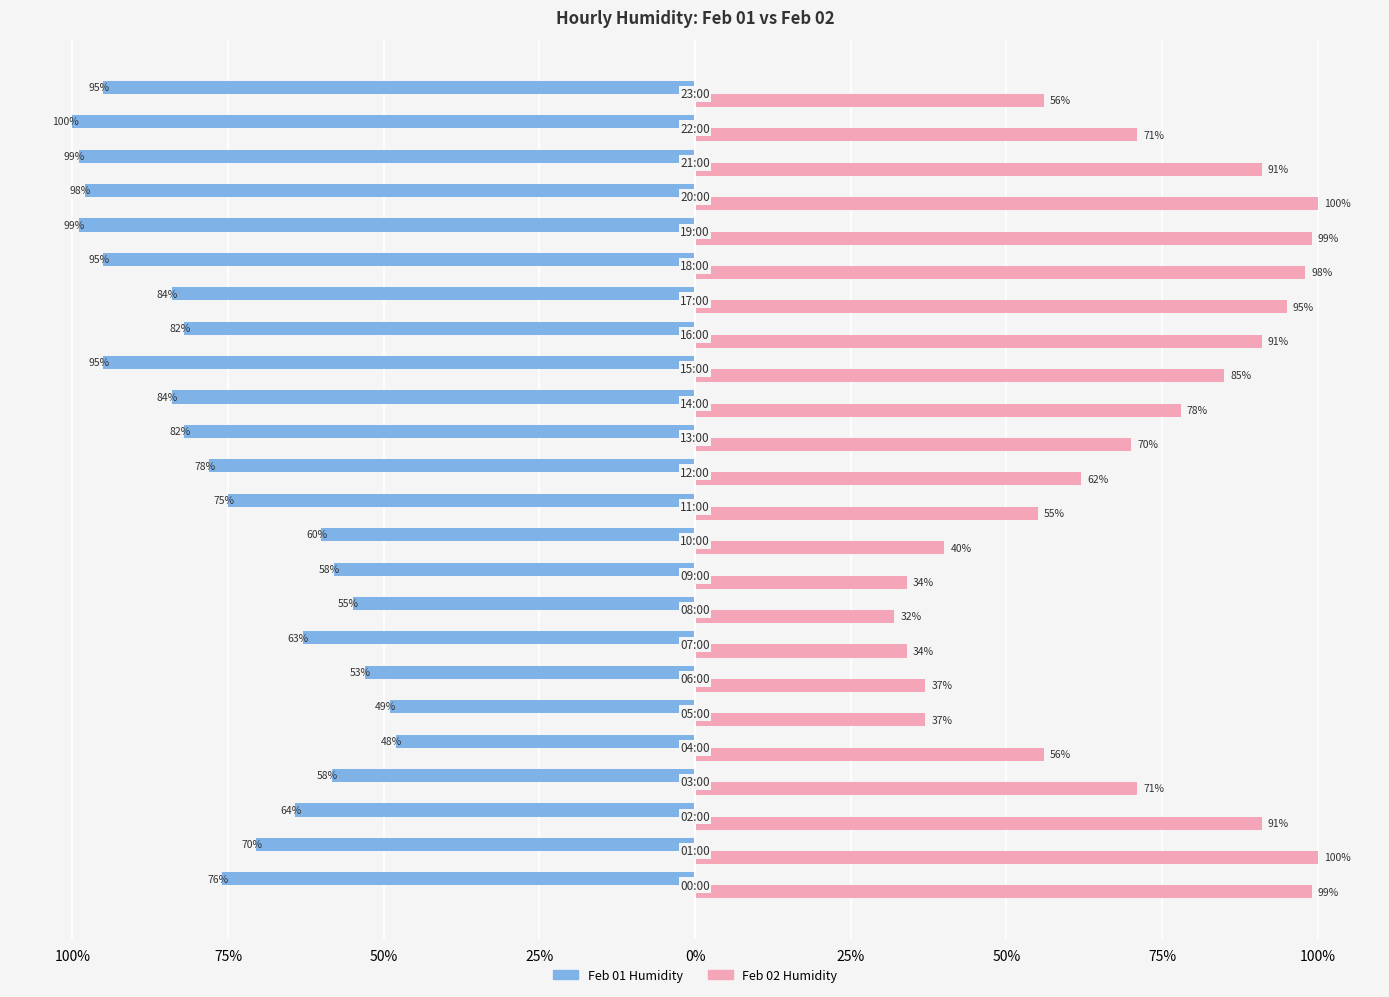

What are all the series names shown in the legend?

Feb 01 Humidity, Feb 02 Humidity